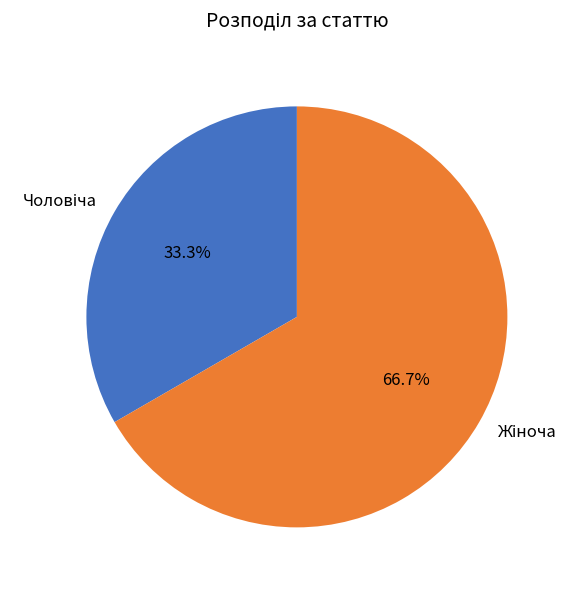

Is there any slice that represents more than half of the pie?

Yes